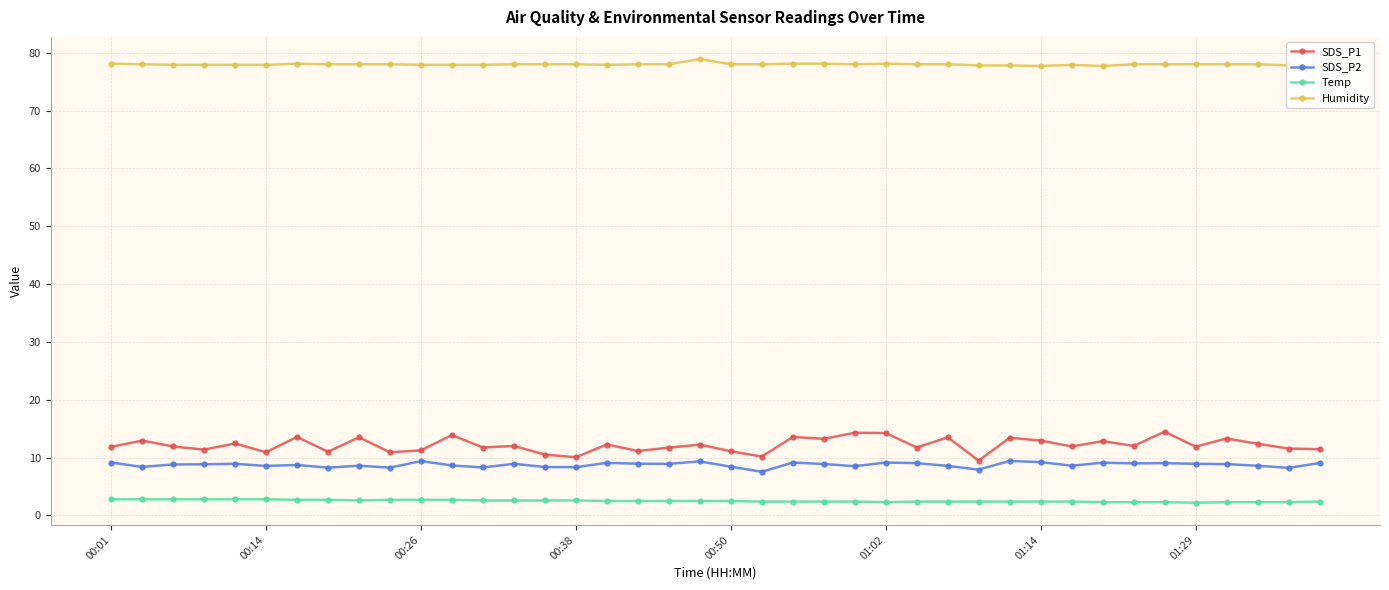

What is the maximum value shown in the chart?

78.9